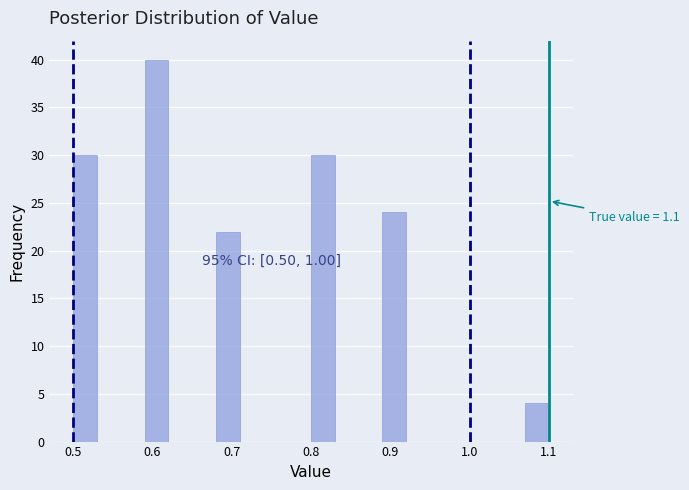

Around what value on the x-axis is the tallest bar? Give the approximate position of its centre, as read against the axis.

0.61